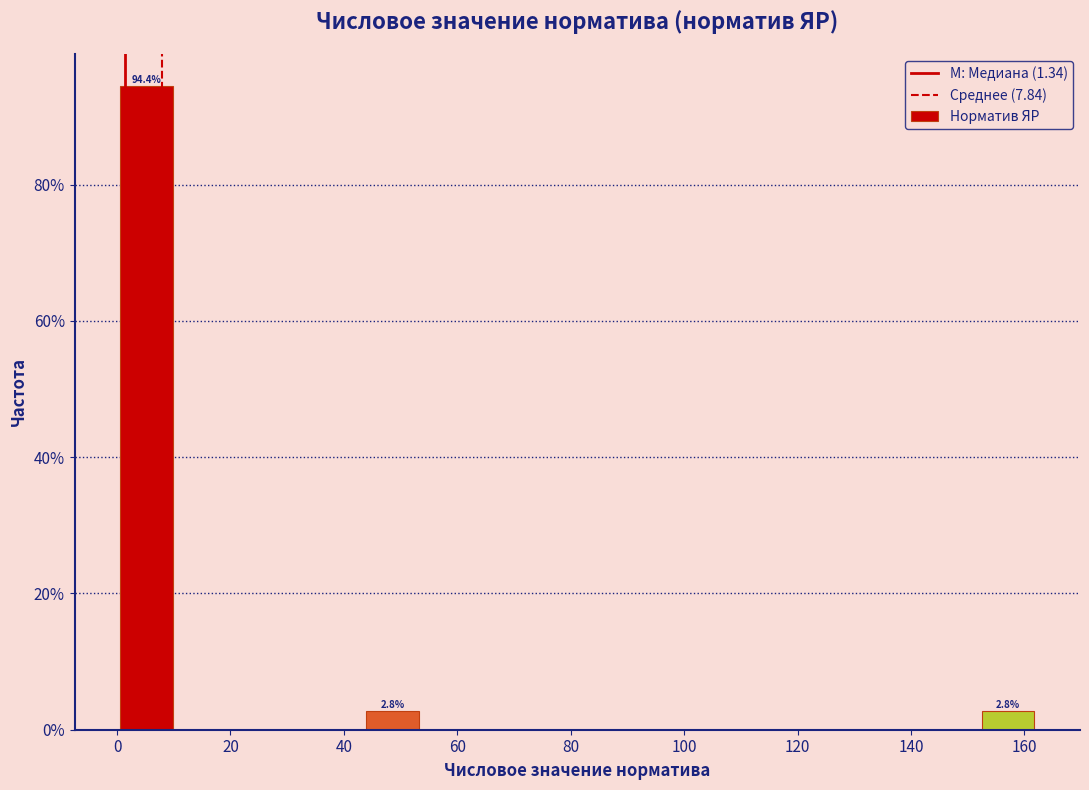

Over which range of the x-axis is the bar tallest?

0 to 12